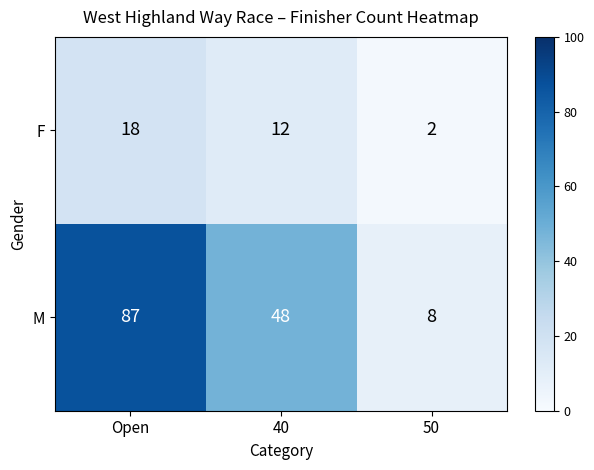

The value of F at 40 is 5. True or false?

False